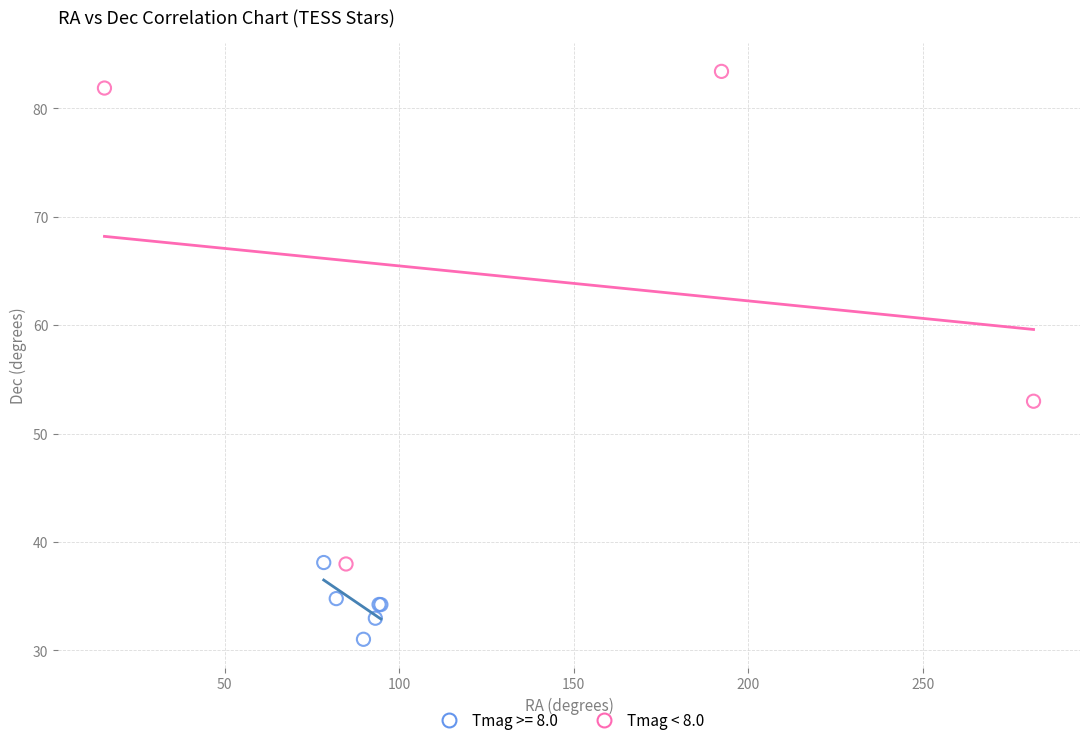

Which series contains the lowest Y value?

Tmag >= 8.0